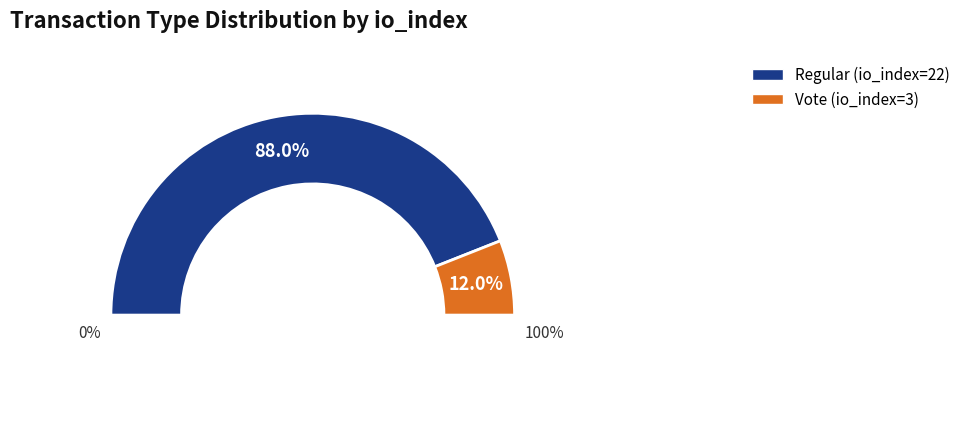

Between Regular (io_index=22) and Vote (io_index=3), which is larger?

Regular (io_index=22)